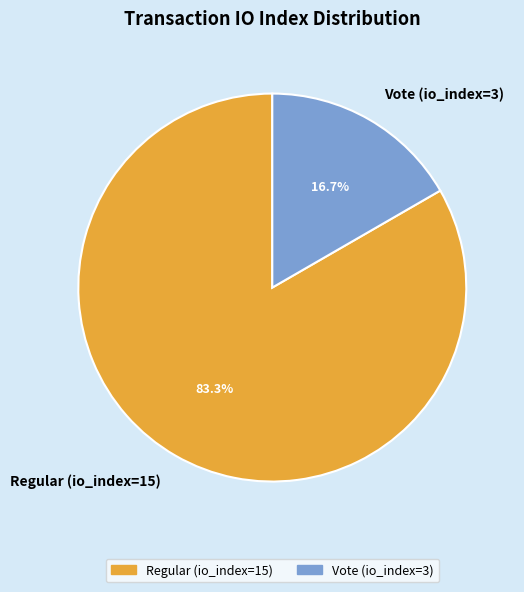

To the nearest percent, what is the combined percentage of Regular (io_index=15) and Vote (io_index=3)?

100%